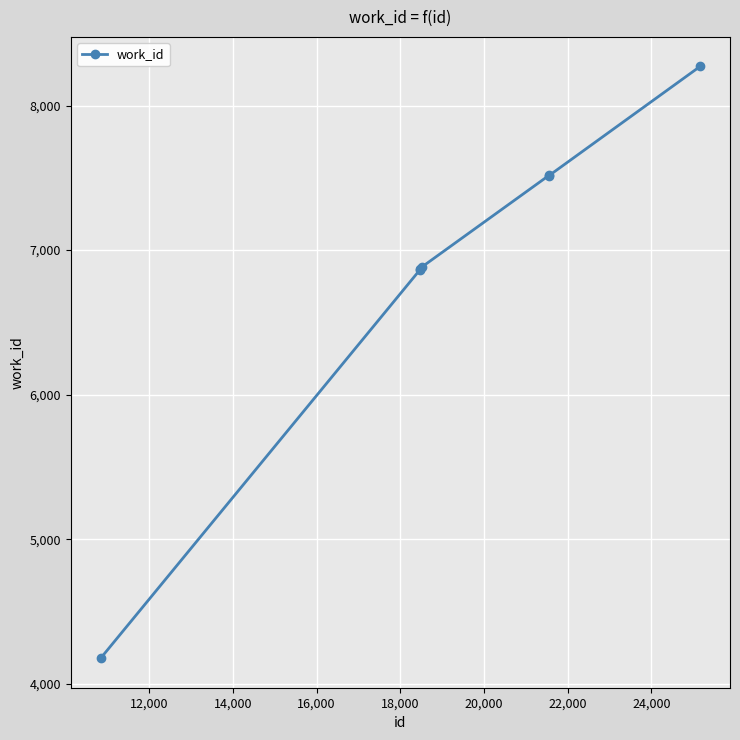

Is this an area chart (filled region under the line)?

No